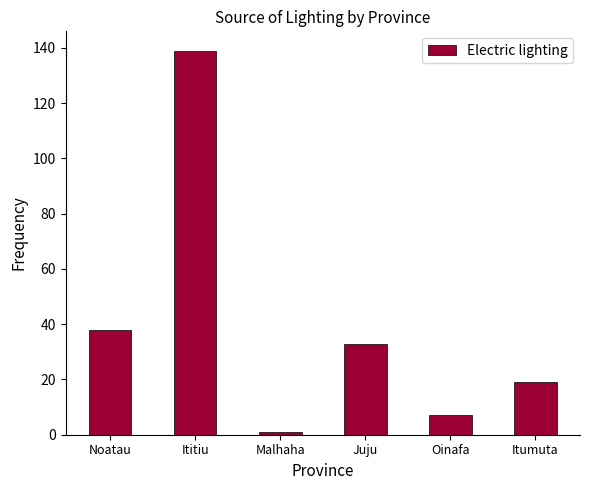

Rank the categories by value from highest to lowest.

Ititiu, Noatau, Juju, Itumuta, Oinafa, Malhaha